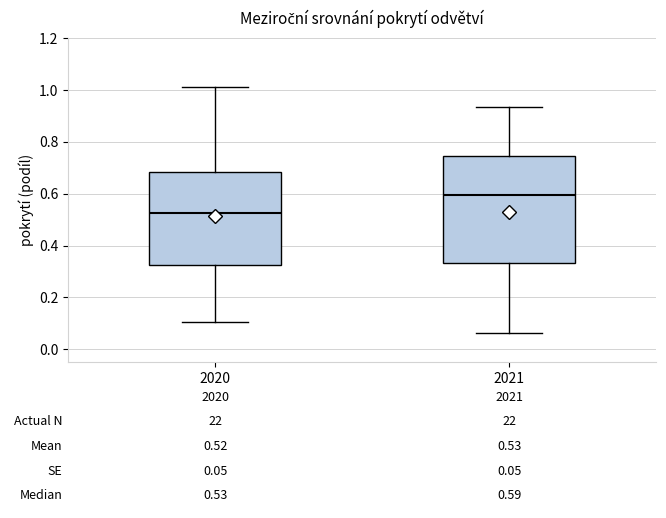

Which box's median line is the lowest?

2020